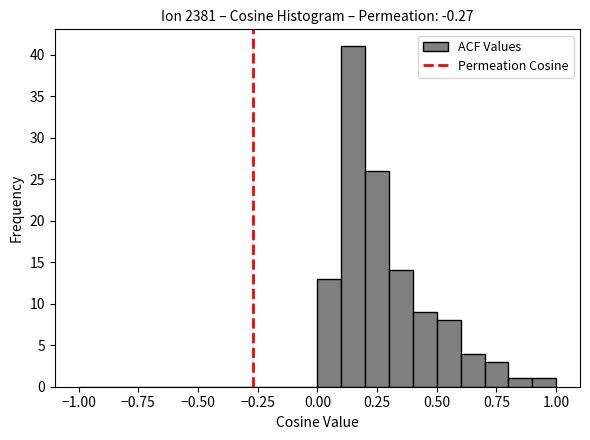

Read against the x-axis, roughly where is the centre of the tallest bar?

0.15